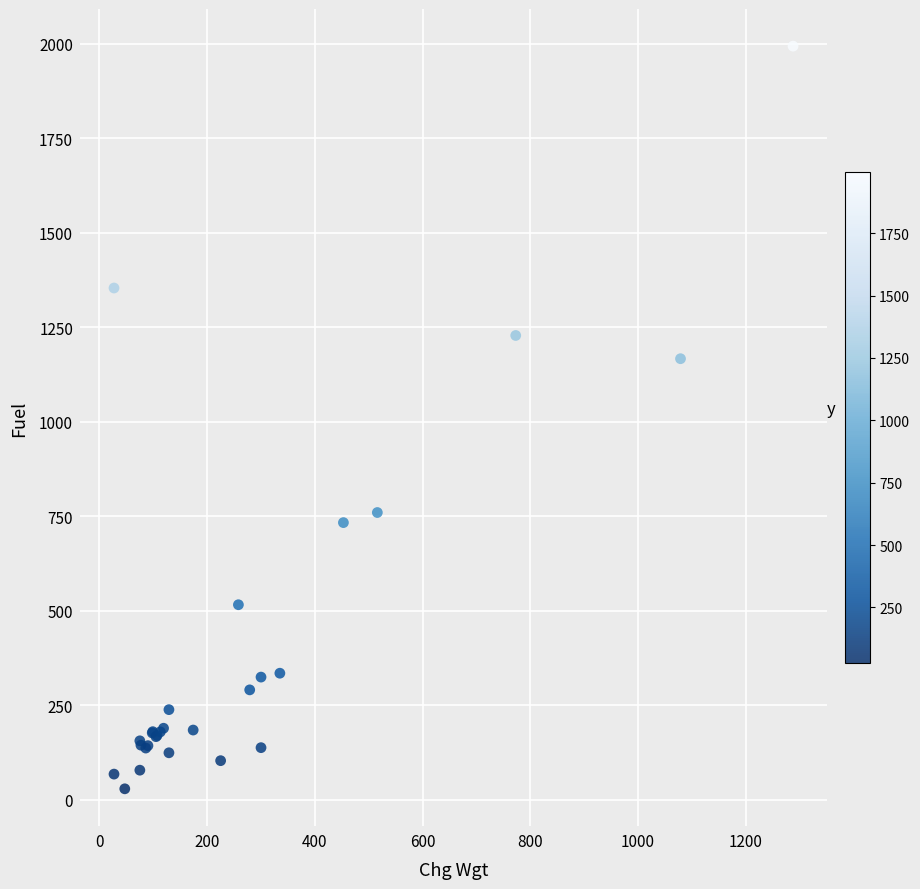

What Y value in the scatter plot is closest to 1011?

1166.9